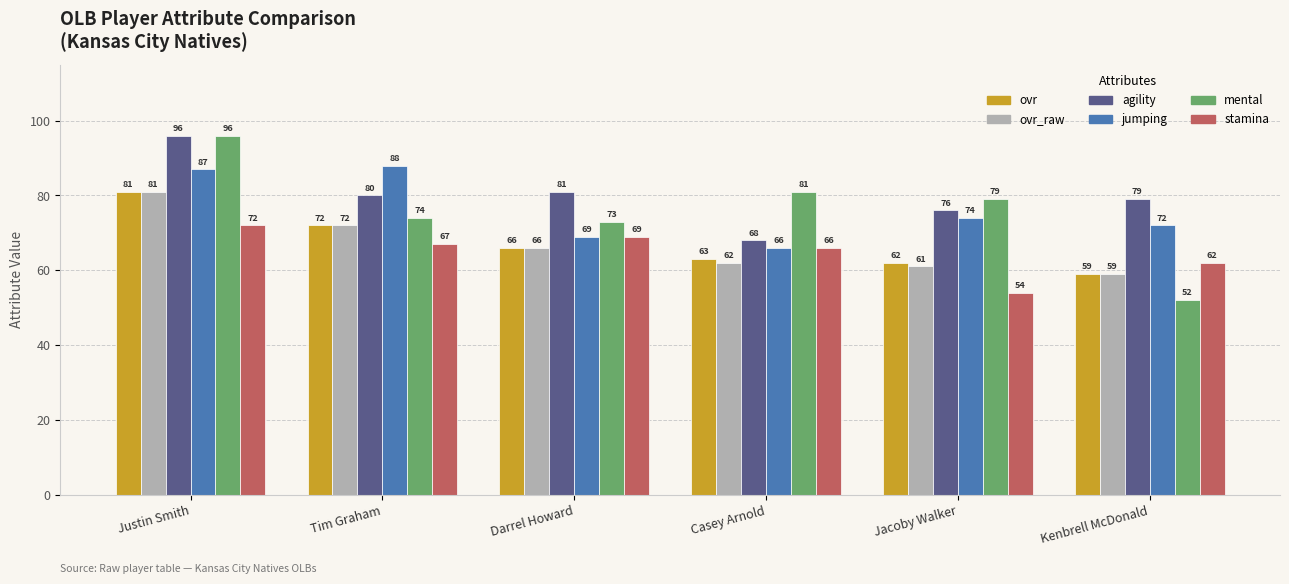

Where is ovr nearest to the value 70?

Tim Graham